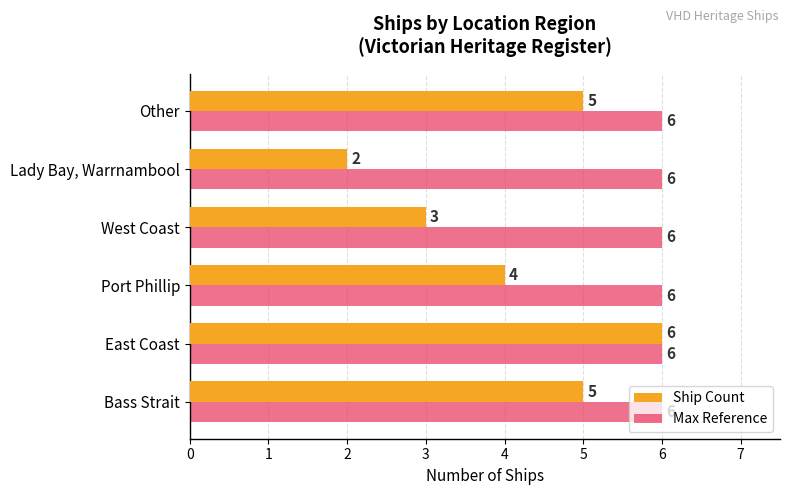

What is the approximate value of Ship Count at Bass Strait?

5